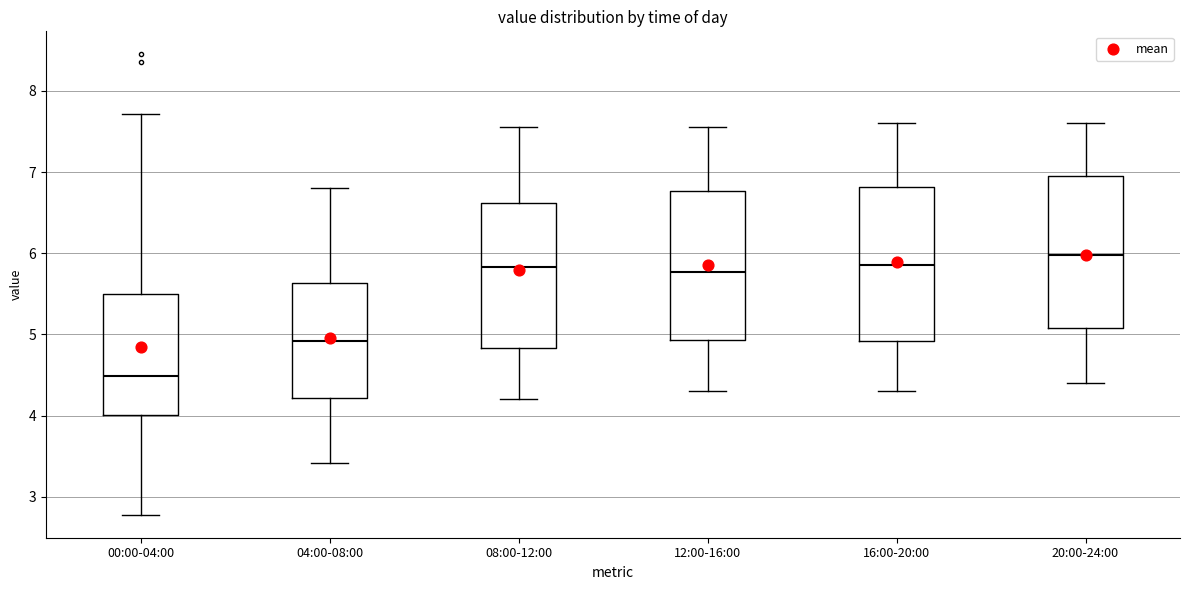

Where does the upper whisker of the box for 04:00-08:00 end on the y-axis? The values are not printed on the chart, so give them approximately, as read against the axis.

6.8